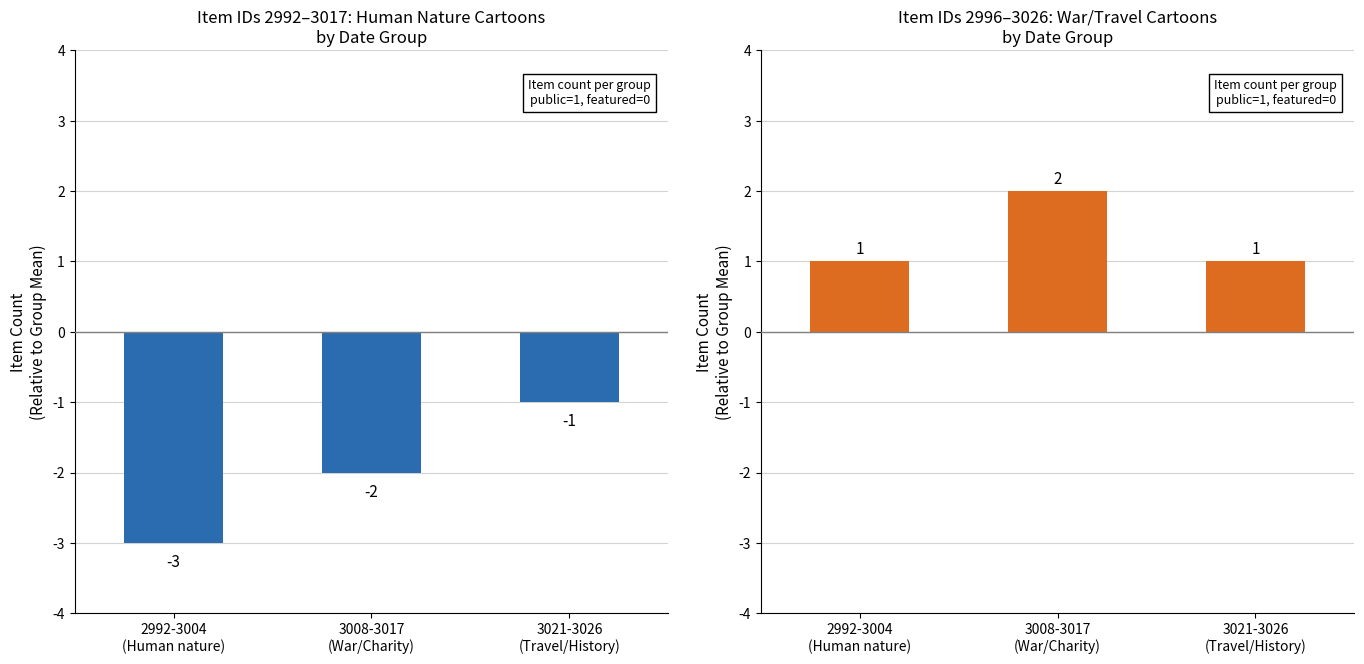

True or false: War/Travel/History Items has a value of 1 at 3021-3026
(Travel/History).

True